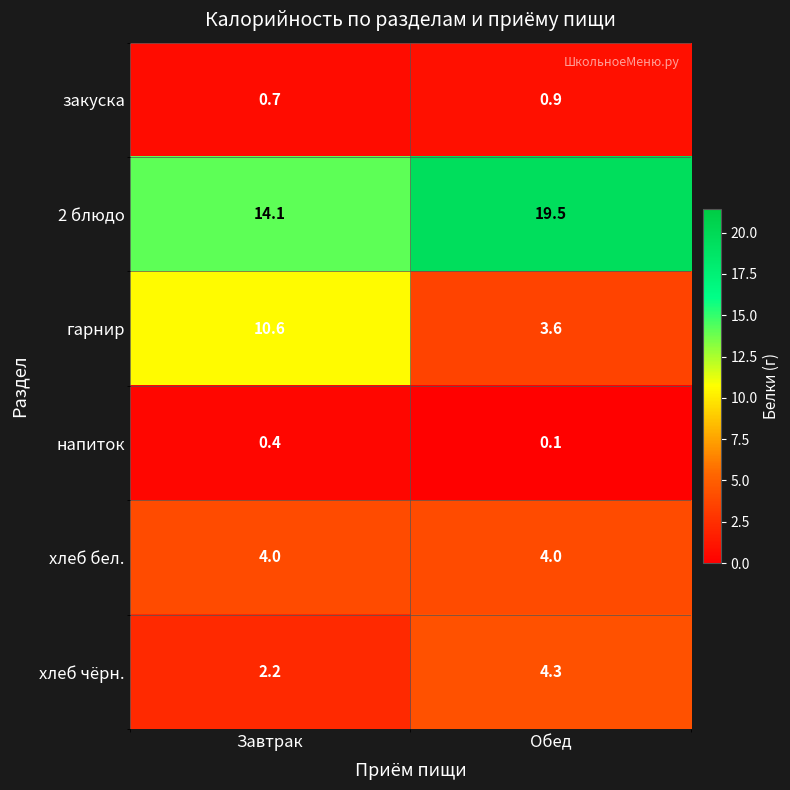

Rank the series by their maximum value, from lowest to highest.

напиток, закуска, хлеб бел., хлеб чёрн., гарнир, 2 блюдо